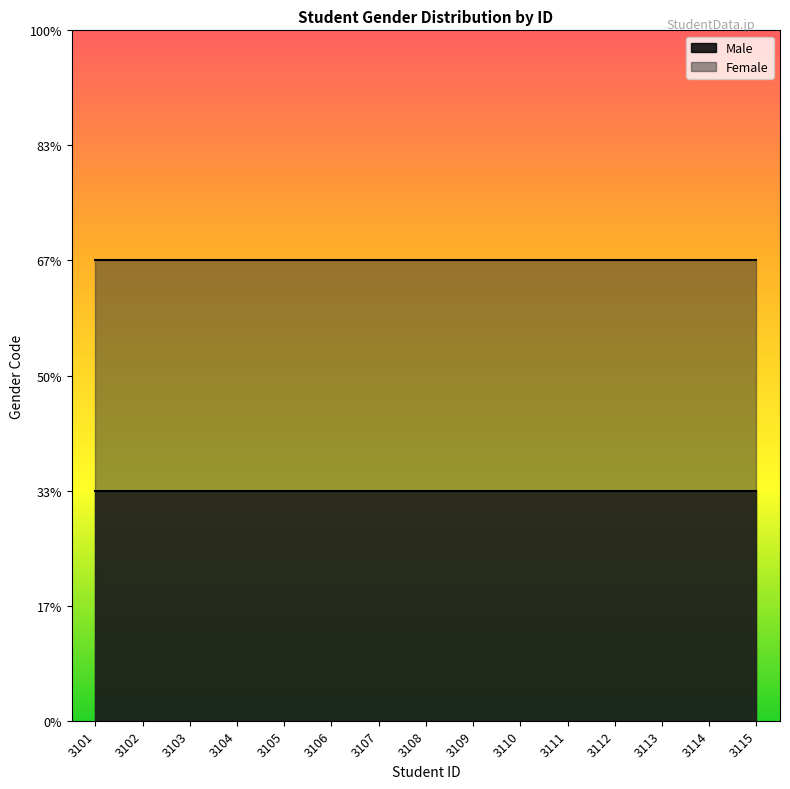

Reading right to left, list all the values displayed in this chart.

Male: 3115=1	3114=1	3113=1	3112=1	3111=1	3110=1	3109=1	3108=1	3107=1	3106=1	3105=1	3104=1	3103=1	3102=1	3101=1
Female: 3115=2	3114=2	3113=2	3112=2	3111=2	3110=2	3109=2	3108=2	3107=2	3106=2	3105=2	3104=2	3103=2	3102=2	3101=2